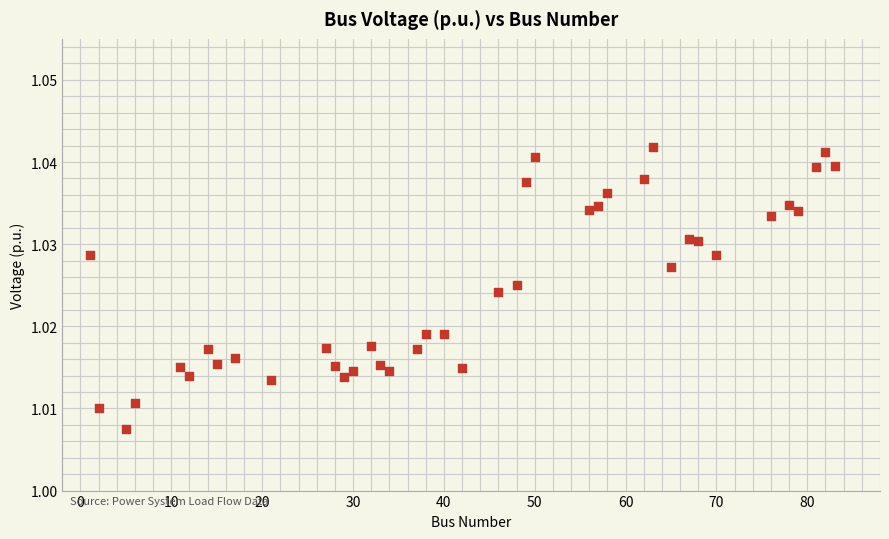

What is the range of X values (max minus min)?

82.0